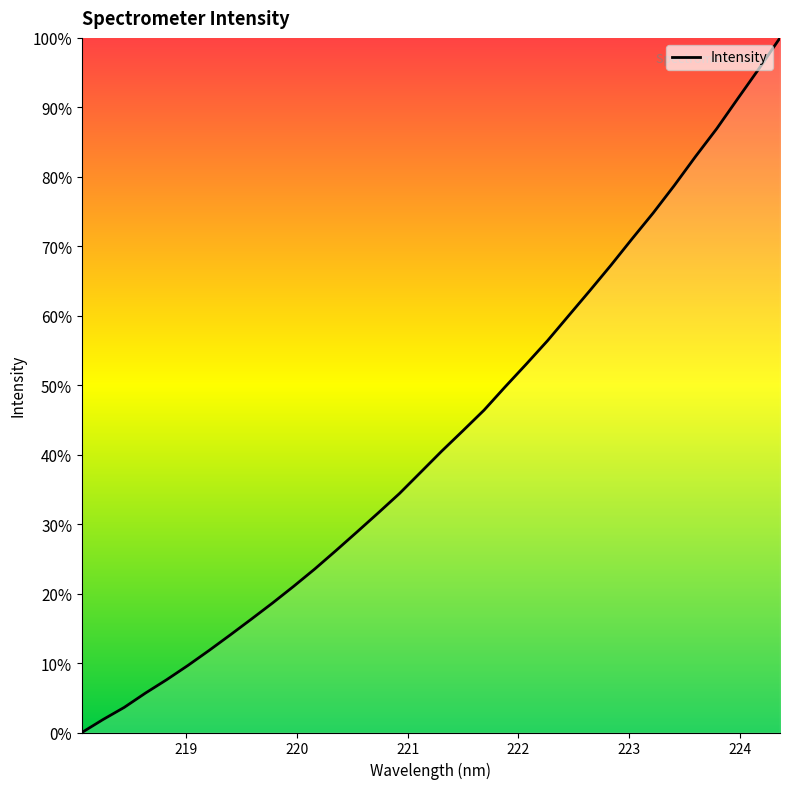

What is the maximum value shown in the chart?

100.0